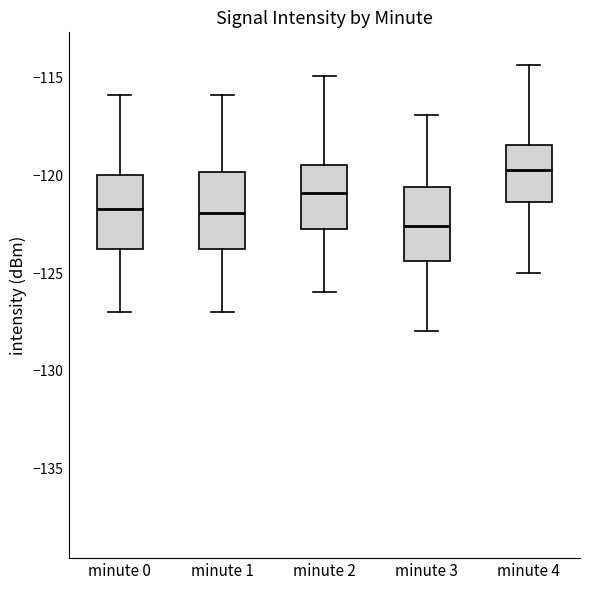

Reading left to right, transcribe this box plot: for each box, give where its median line is, the range the box spans, and where its two whiskers end, as read against the y-axis. The values are not printed on the chart, so give them approximately, as read against the axis.

minute 0: median -121.5, box -124.0 to -120.0, whiskers -127.0 to -116.0
minute 1: median -122.0, box -123.5 to -120.0, whiskers -127.0 to -116.0
minute 2: median -121.0, box -123.0 to -119.5, whiskers -126.0 to -115.0
minute 3: median -122.5, box -124.5 to -120.5, whiskers -128.0 to -117.0
minute 4: median -119.5, box -121.5 to -118.5, whiskers -125.0 to -114.5